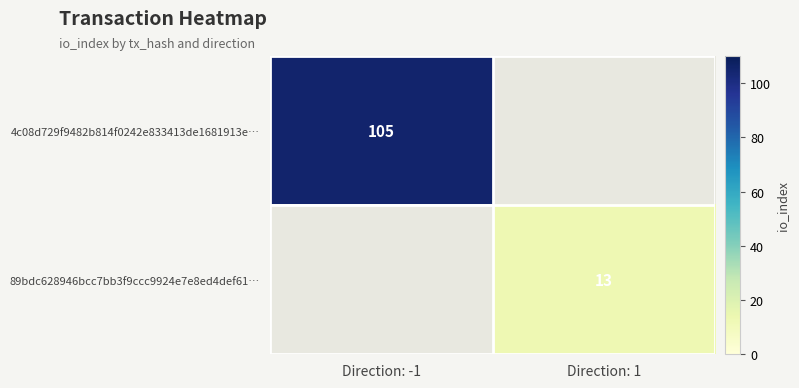

What is the maximum value shown in the chart?

105.0